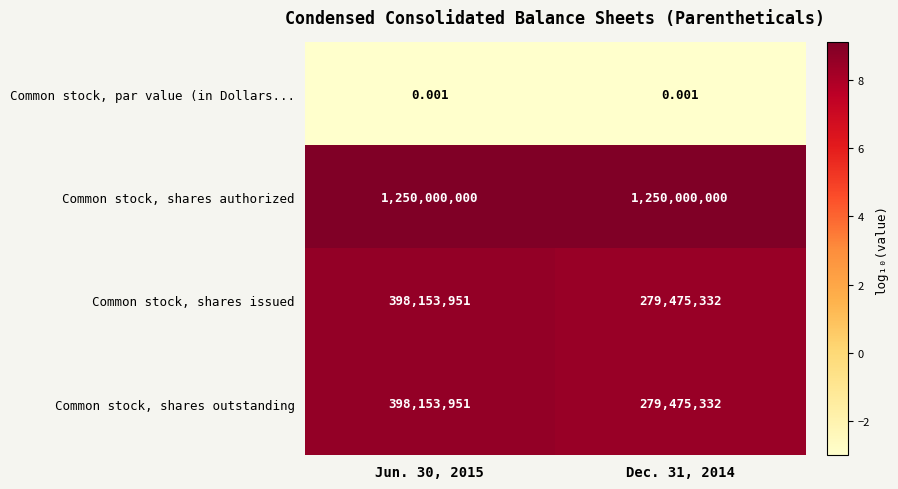

Is the value of Common stock, par value (in Dollars... at Jun. 30, 2015 greater than the value of Common stock, shares authorized at Jun. 30, 2015?

No